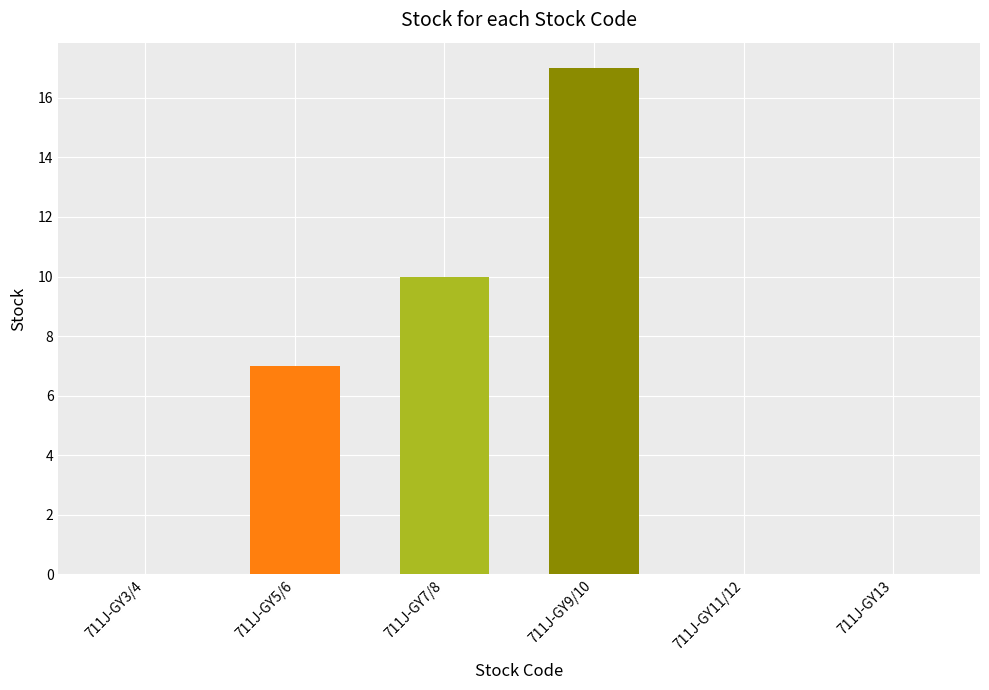

Read the value at 711J-GY9/10.

17